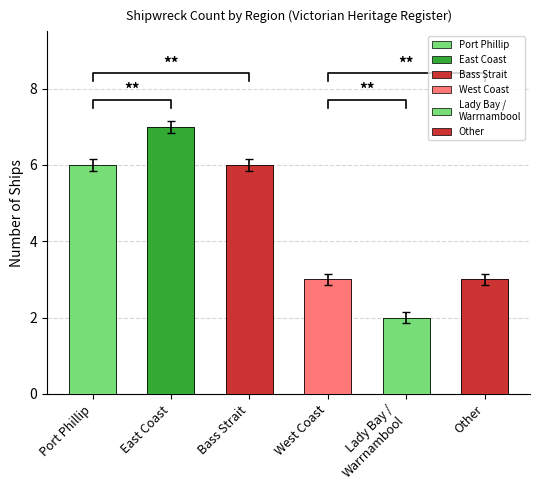

List the labels in order of value, largest first.

East Coast, Port Phillip, Bass Strait, West Coast, Other, Lady Bay / Warrnambool